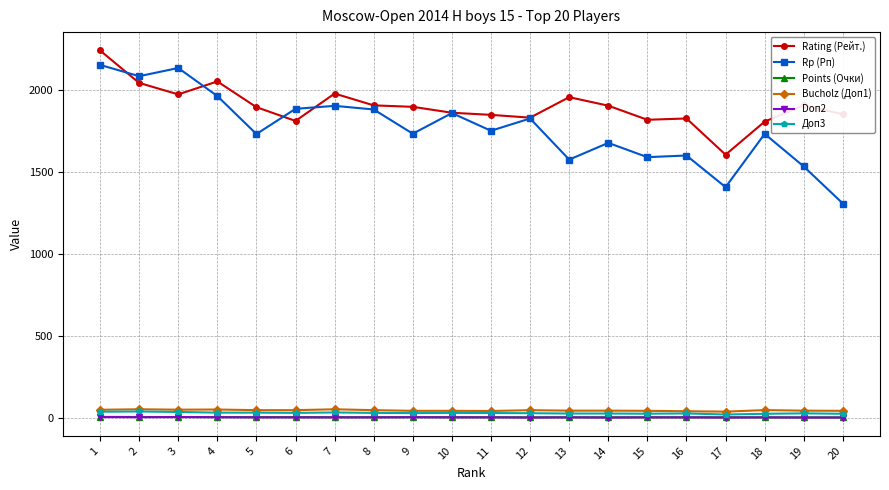

What is the spread (max minus min) of values at 15?

1816.0